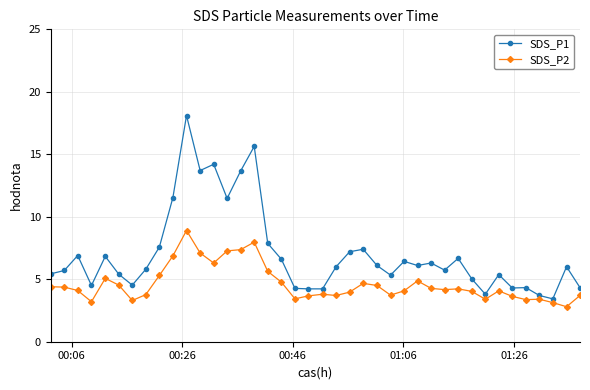

Which series has the widest spread of values?

SDS_P1